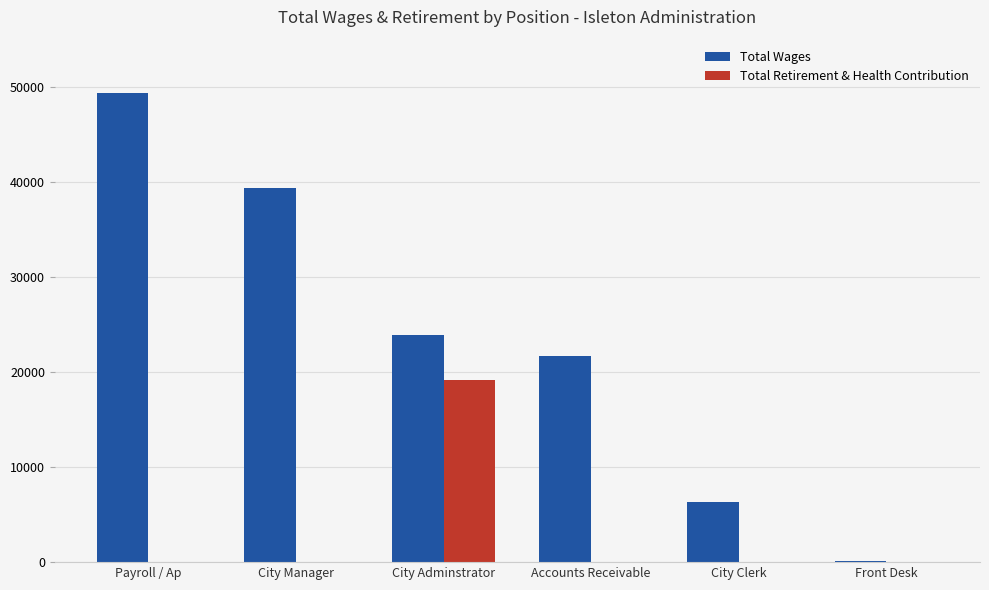

What is the sum of the Total Wages values at Payroll / Ap and City Manager?

88730